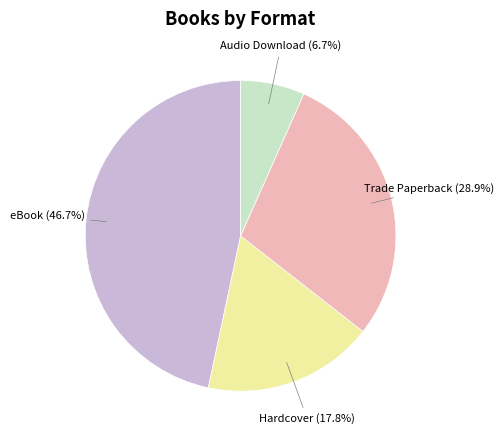

How many segments does this pie chart have?

4